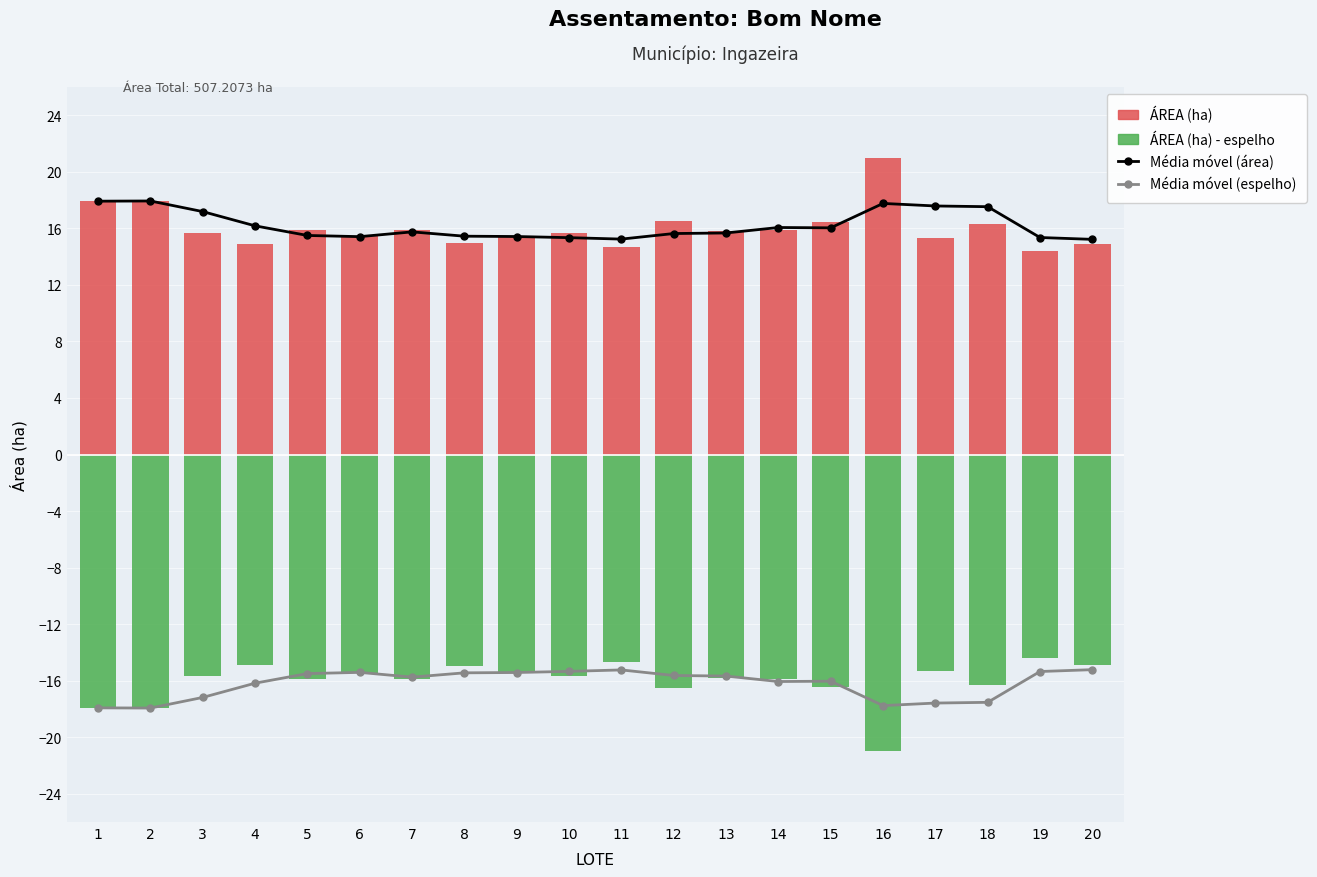

The value of ÁREA (ha) - espelho at 13 is -15.8. True or false?

True